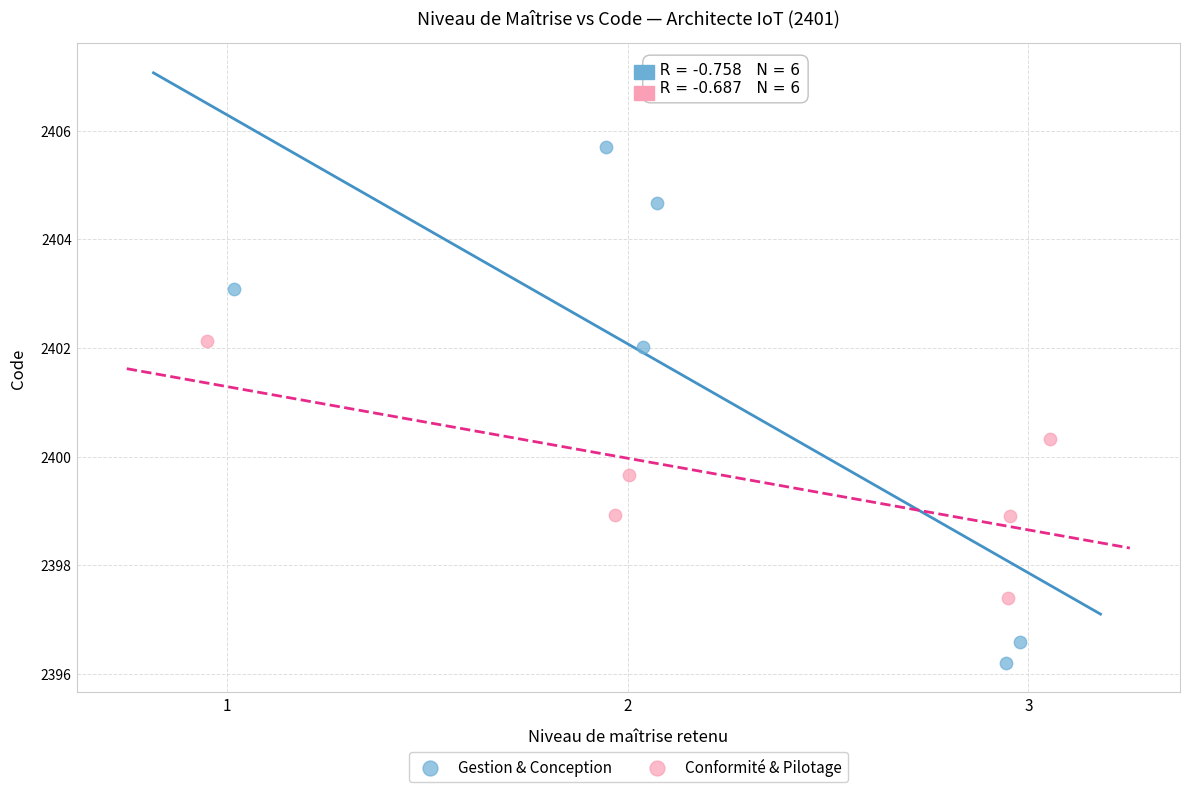

Which series contains the highest Y value?

Gestion & Conception